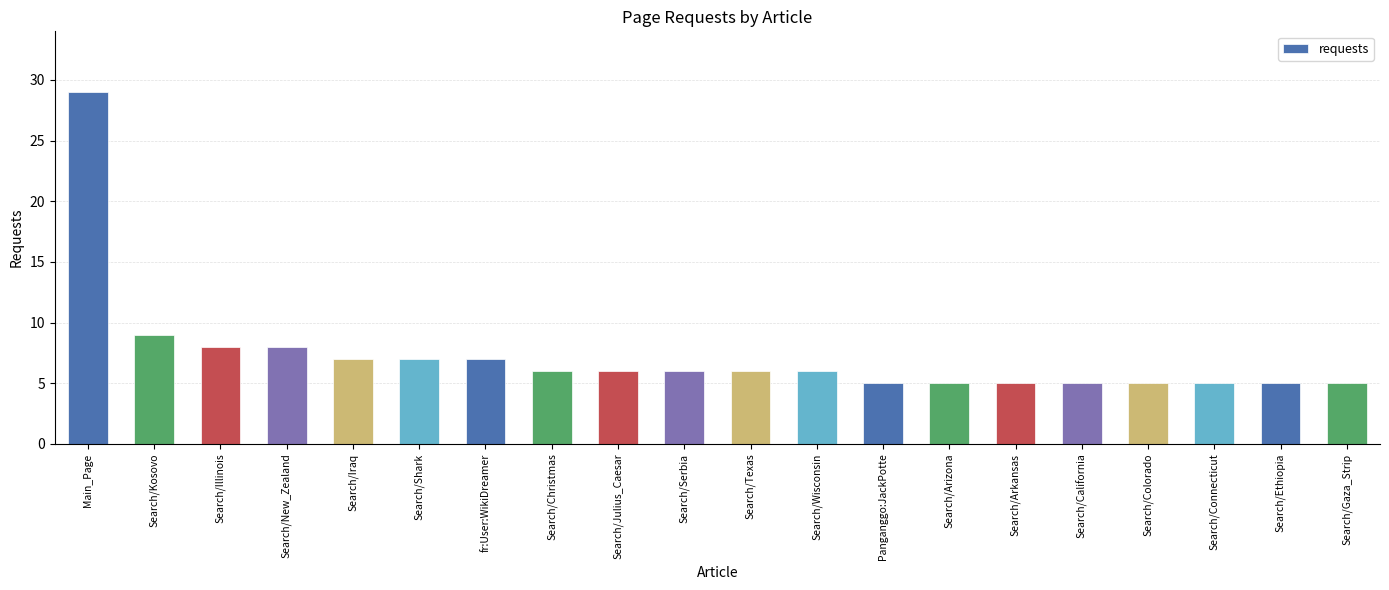

At which category does the chart reach its peak across all series?

Main_Page